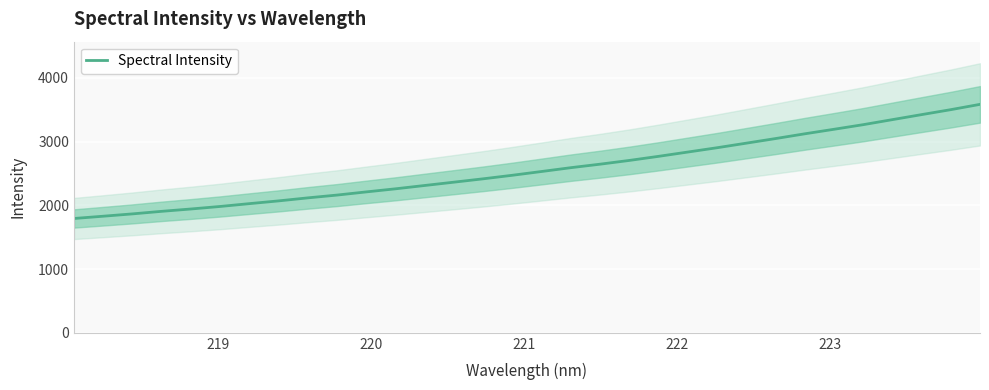

What is the minimum value for Spectral Intensity?

1792.9